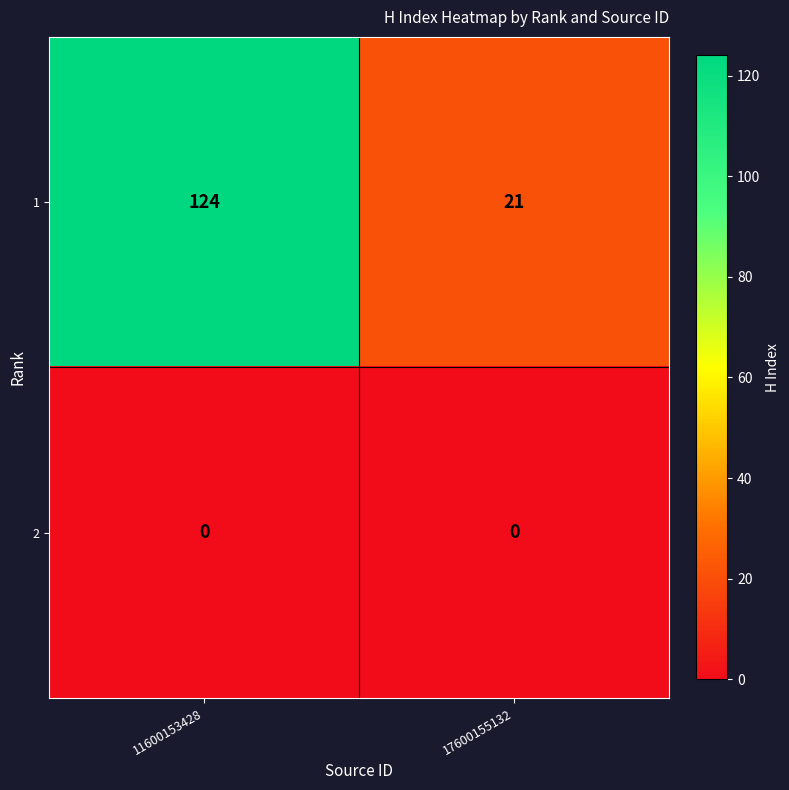

Rank the series by their maximum value, from lowest to highest.

2, 1